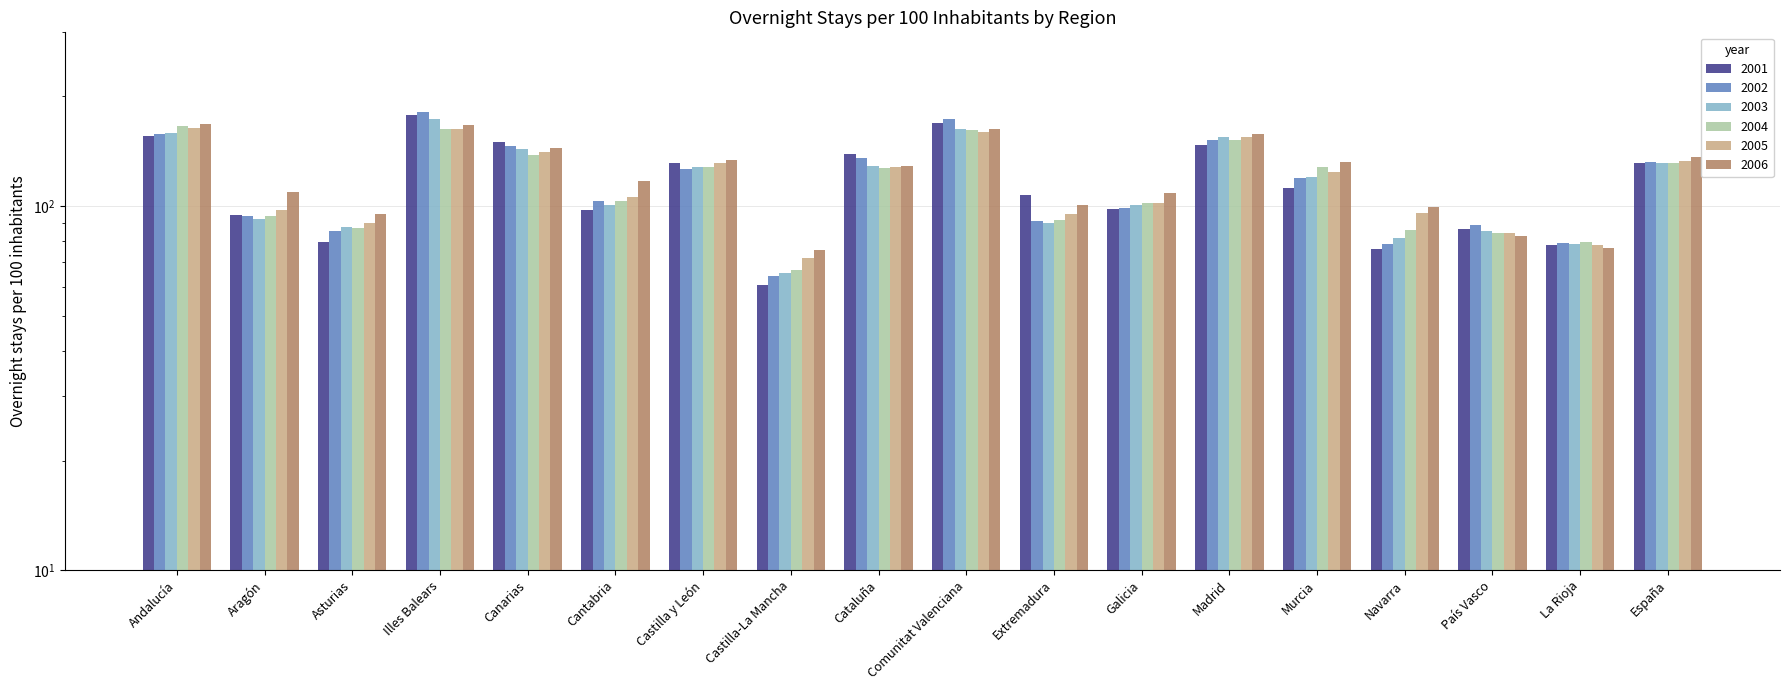

What are all the series names shown in the legend?

2001, 2002, 2003, 2004, 2005, 2006